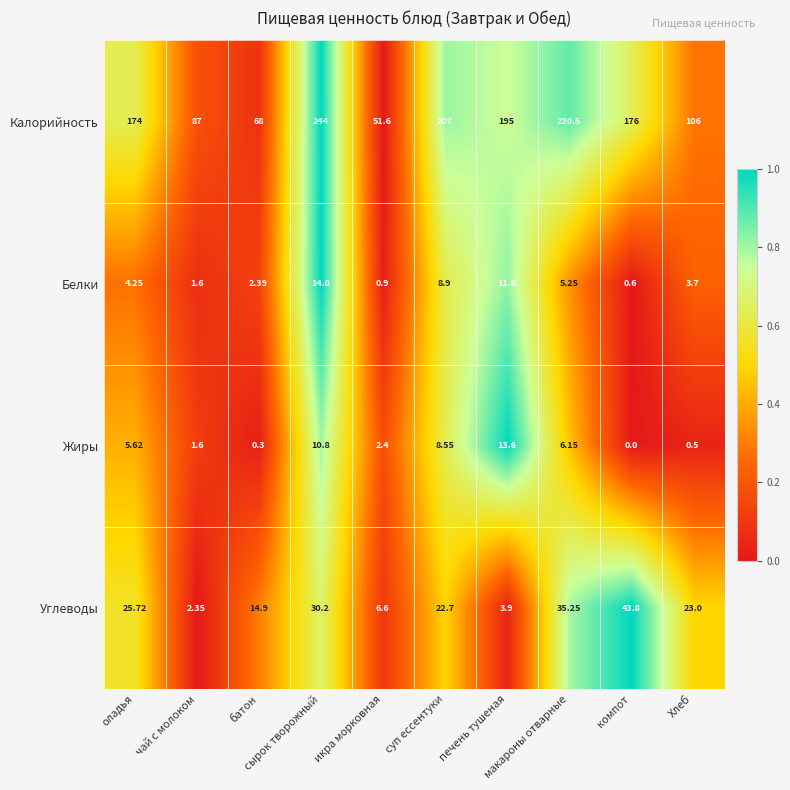

List the series in order of their peak value, highest first.

Калорийность, Углеводы, Белки, Жиры